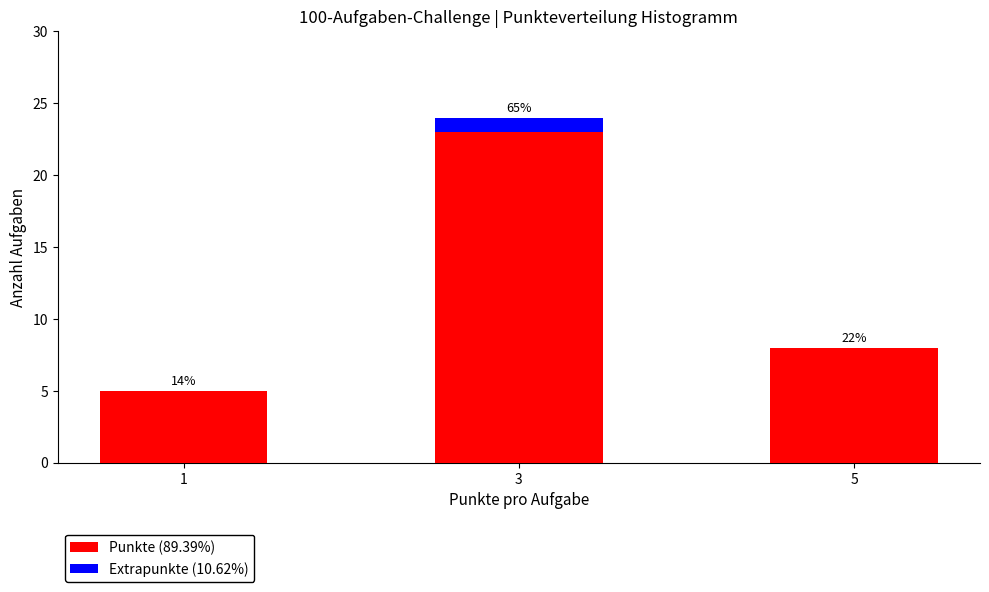

What are all the series names shown in the legend?

Punkte (89.39%), Extrapunkte (10.62%)